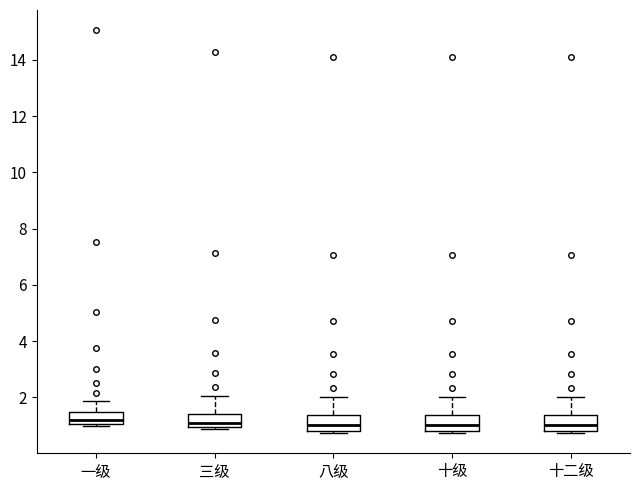

Where is the lower edge of the box for 八级 on the y-axis? The values are not printed on the chart, so give them approximately, as read against the axis.

0.8